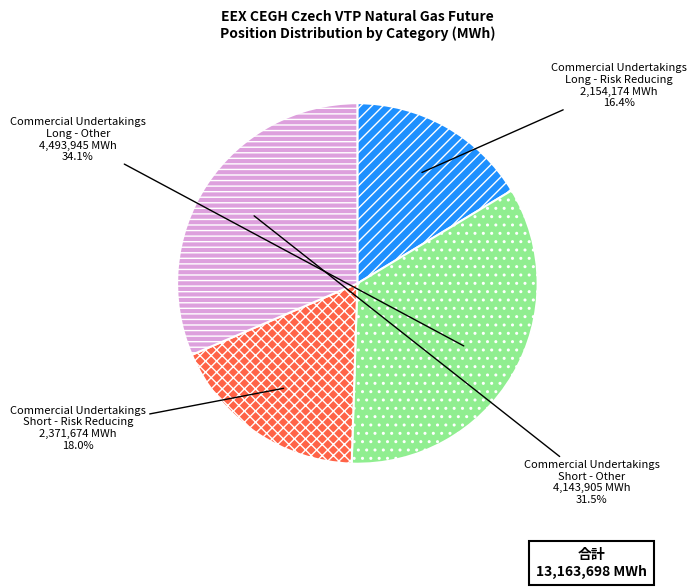

Which has a higher value, Commercial Undertakings Short - Other 4,143,905 MWh or Commercial Undertakings Long - Other 4,493,945 MWh?

Commercial Undertakings Long - Other 4,493,945 MWh